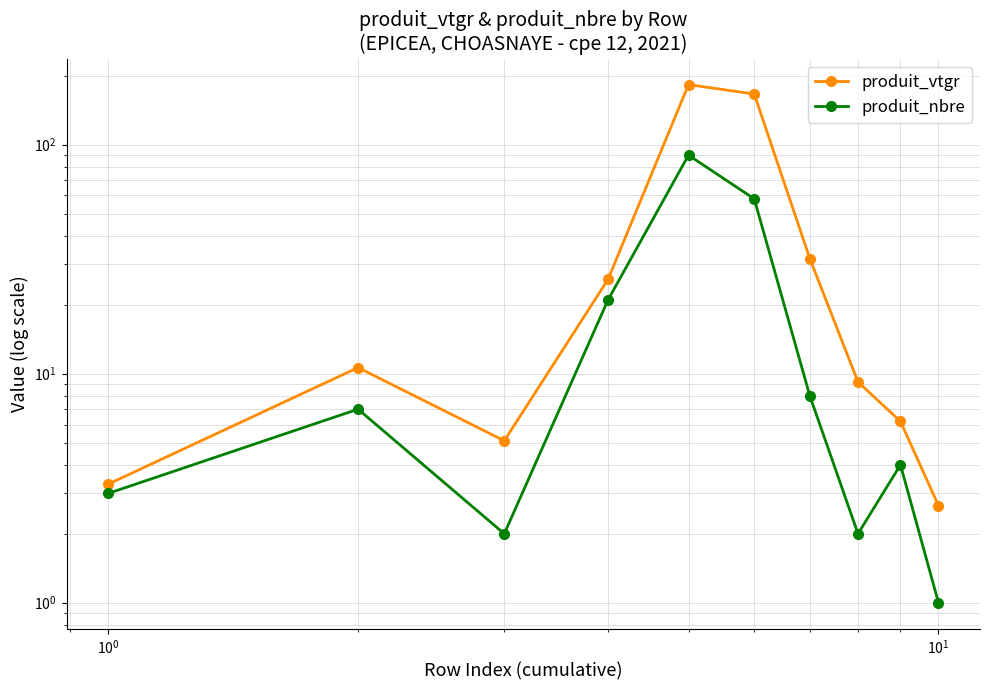

Is this an area chart (filled region under the line)?

No